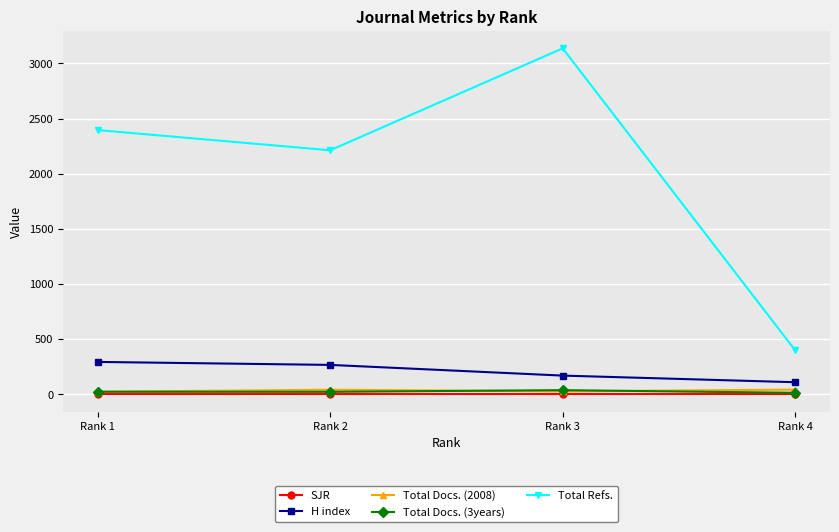

What is the spread (max minus min) of values at Rank 3?

3137